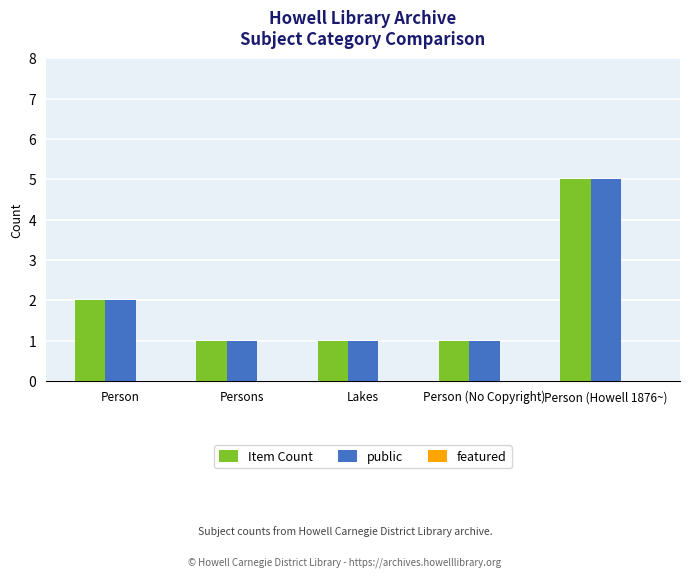

Is the value of public at Person greater than the value of Item Count at Persons?

Yes